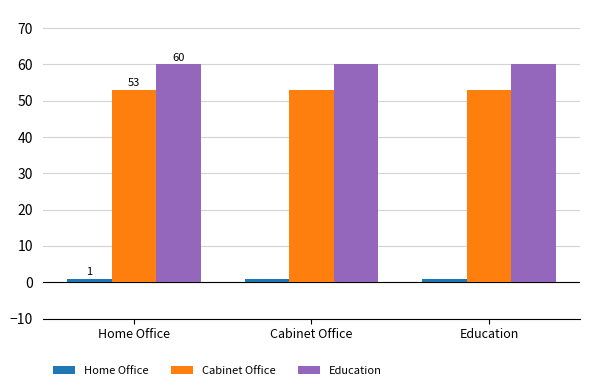

What is the greatest value displayed?

60